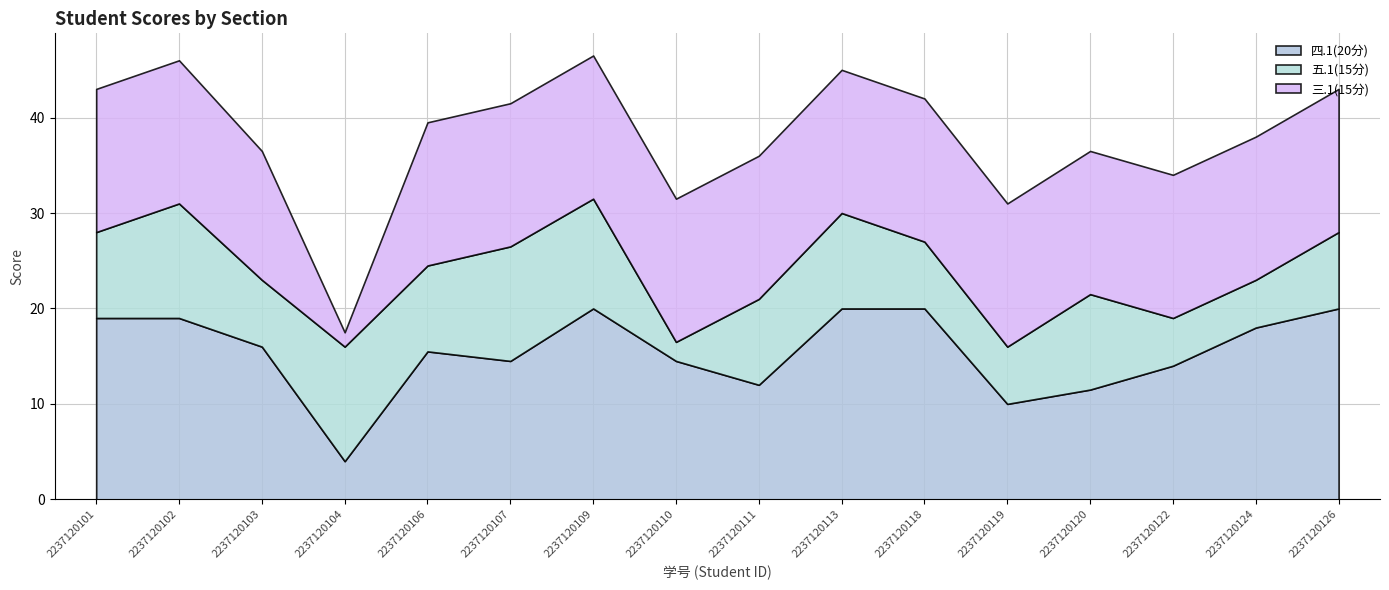

What is the difference between the maximum and minimum values in the 五.1(15分) series?

10.0